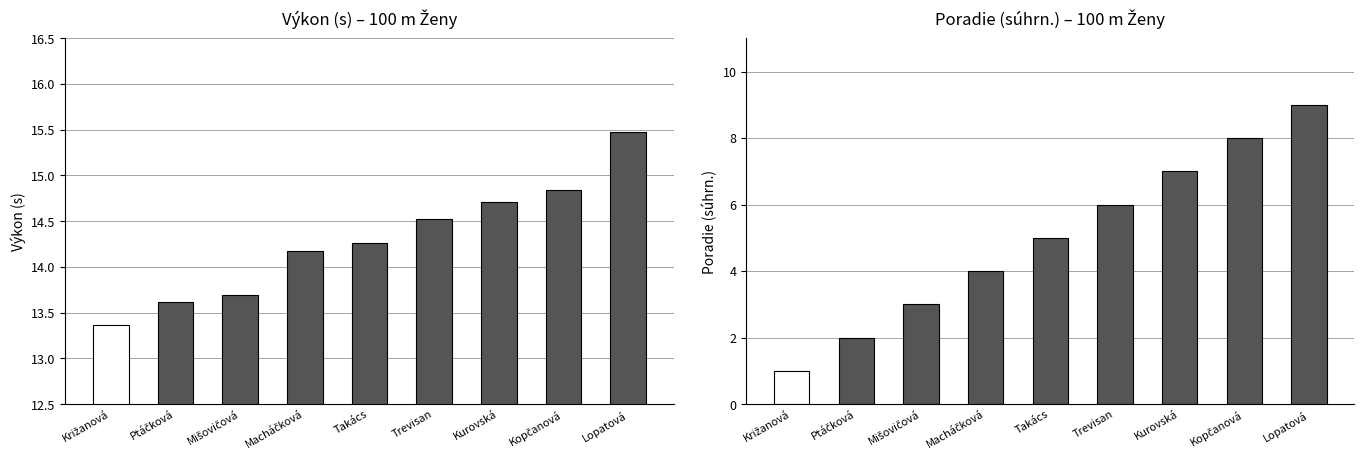

Where does the Poradie (súhrn.) series first go above 5?

Trevisan